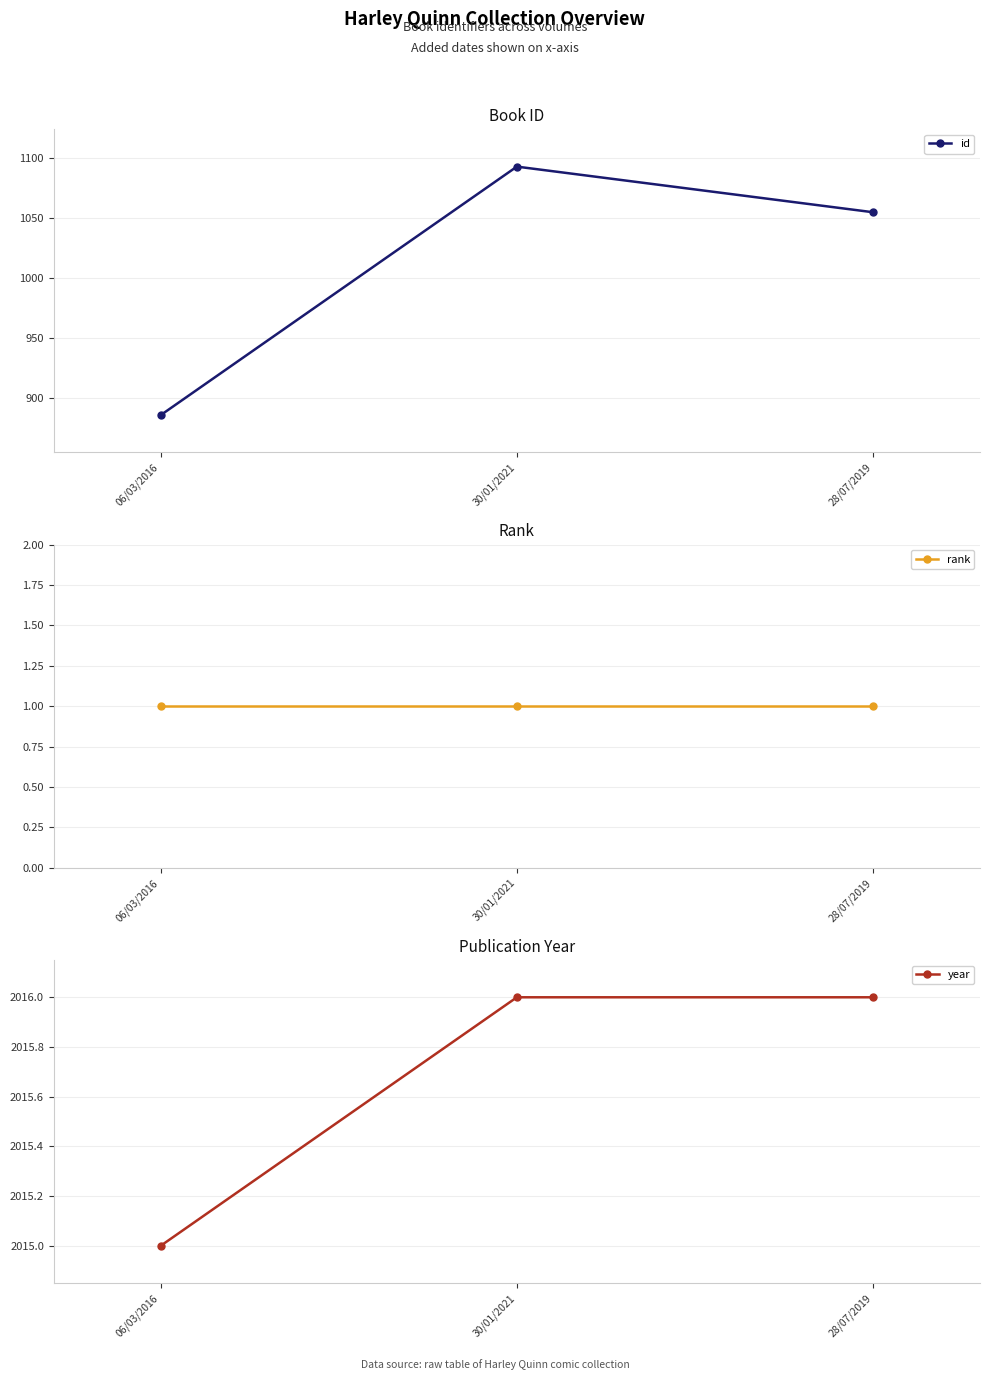

Does the chart have visible grid lines?

Yes